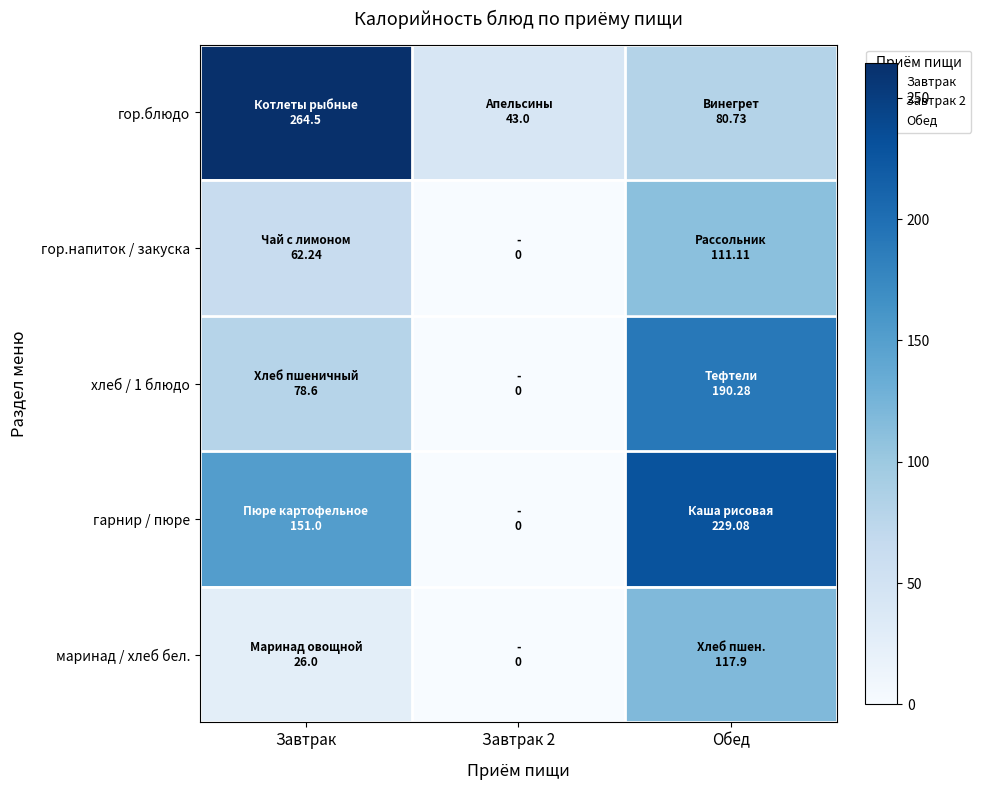

Rank the series at Завтрак from highest to lowest value.

гор.блюдо, гарнир / пюре, хлеб / 1 блюдо, гор.напиток / закуска, маринад / хлеб бел.